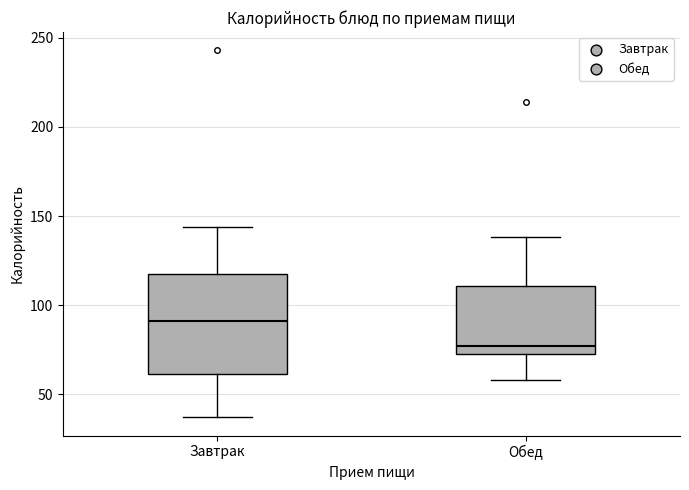

Reading left to right, transcribe this box plot: for each box, give where its median line is, the range the box spans, and where its two whiskers end, as read against the y-axis. The values are not printed on the chart, so give them approximately, as read against the axis.

Завтрак: median 90, box 60 to 120, whiskers 35 to 145
Обед: median 75 (just above the box's lower edge), box 75 to 110, whiskers 60 to 140